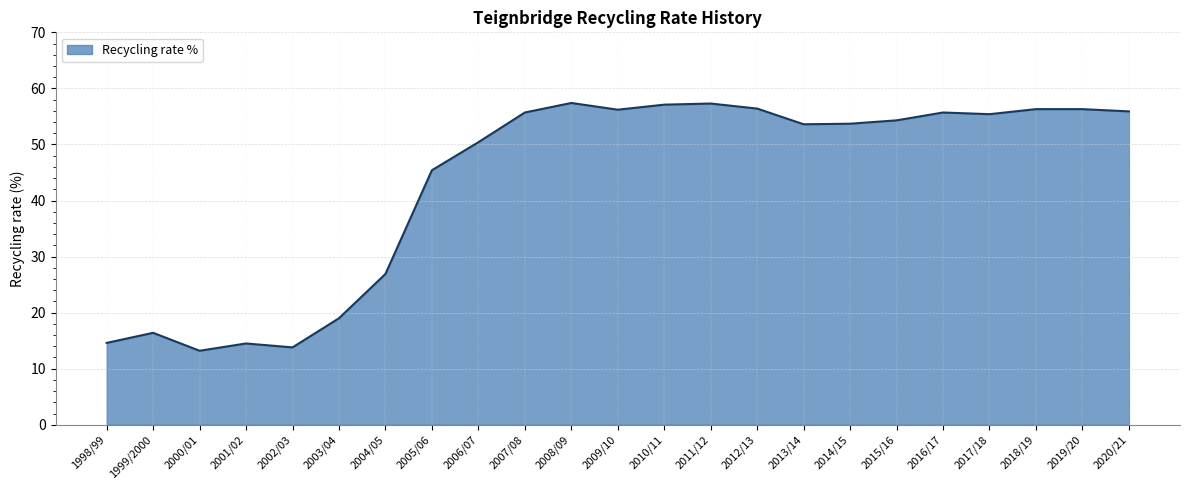

What is the change in value from 2001/02 to 2013/14?

+39.1